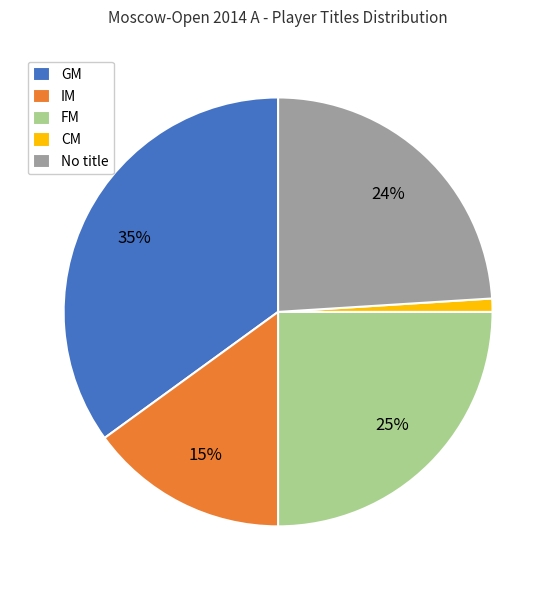

Is the sum of No title and CM greater than half?

No